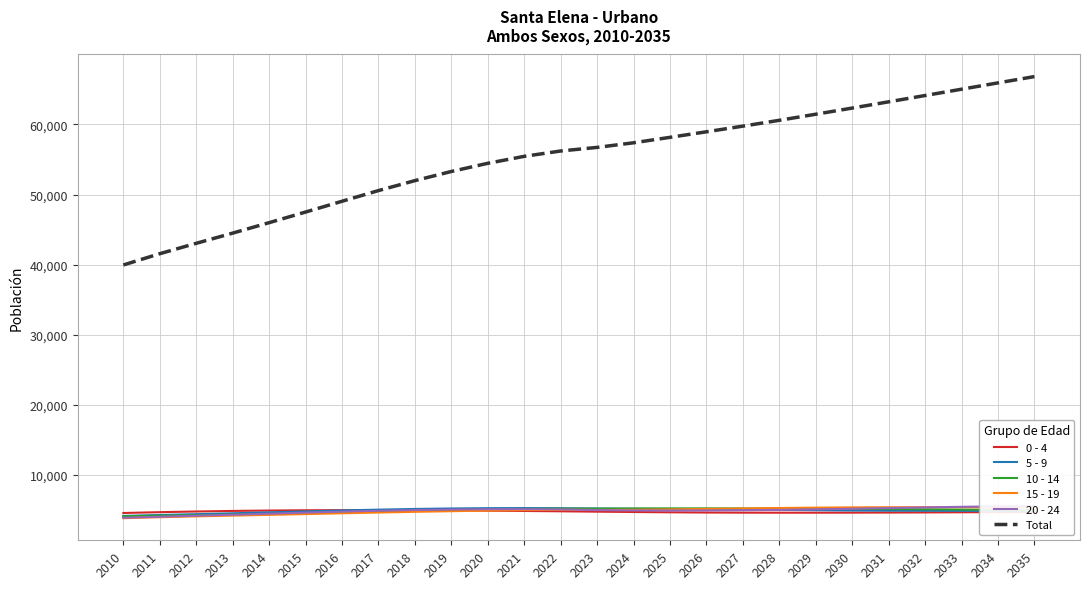

How many values in the 10 - 14 series exceed 5023?

12